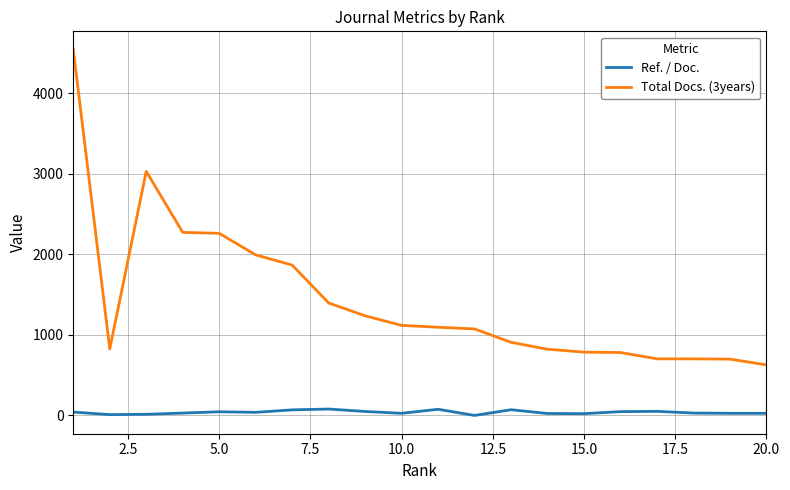

Which series has the largest total across all categories?

Total Docs. (3years)